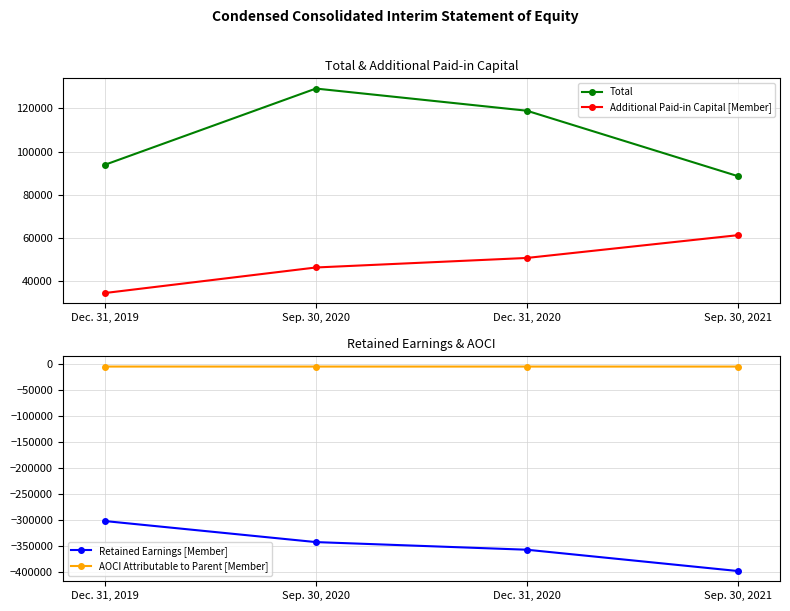

What value does the Total series have at Sep. 30, 2021, to the nearest 100?

88700